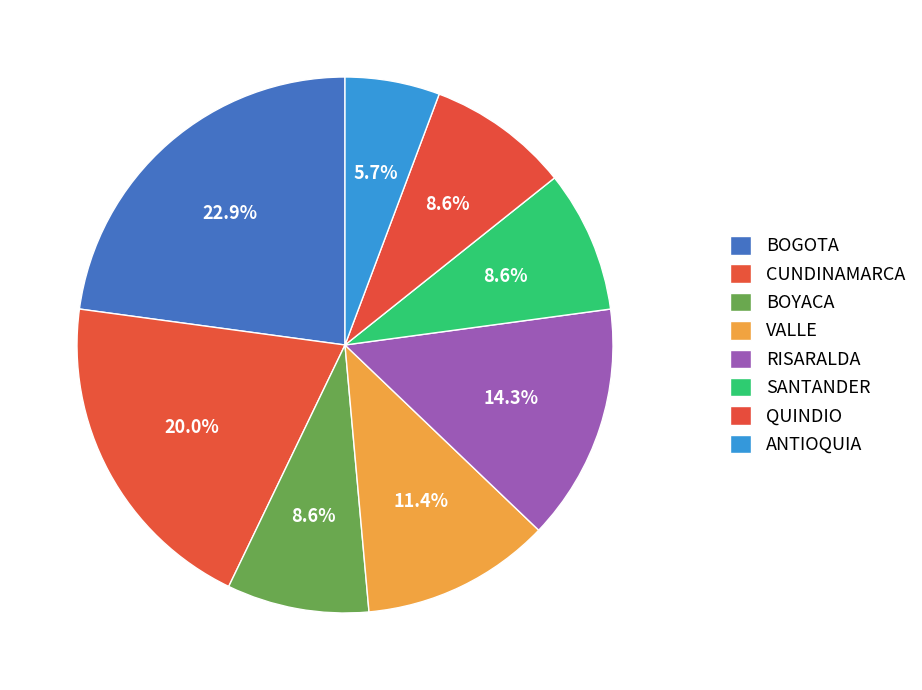

To the nearest percent, what is the difference between the largest and smallest slice percentages?

17%